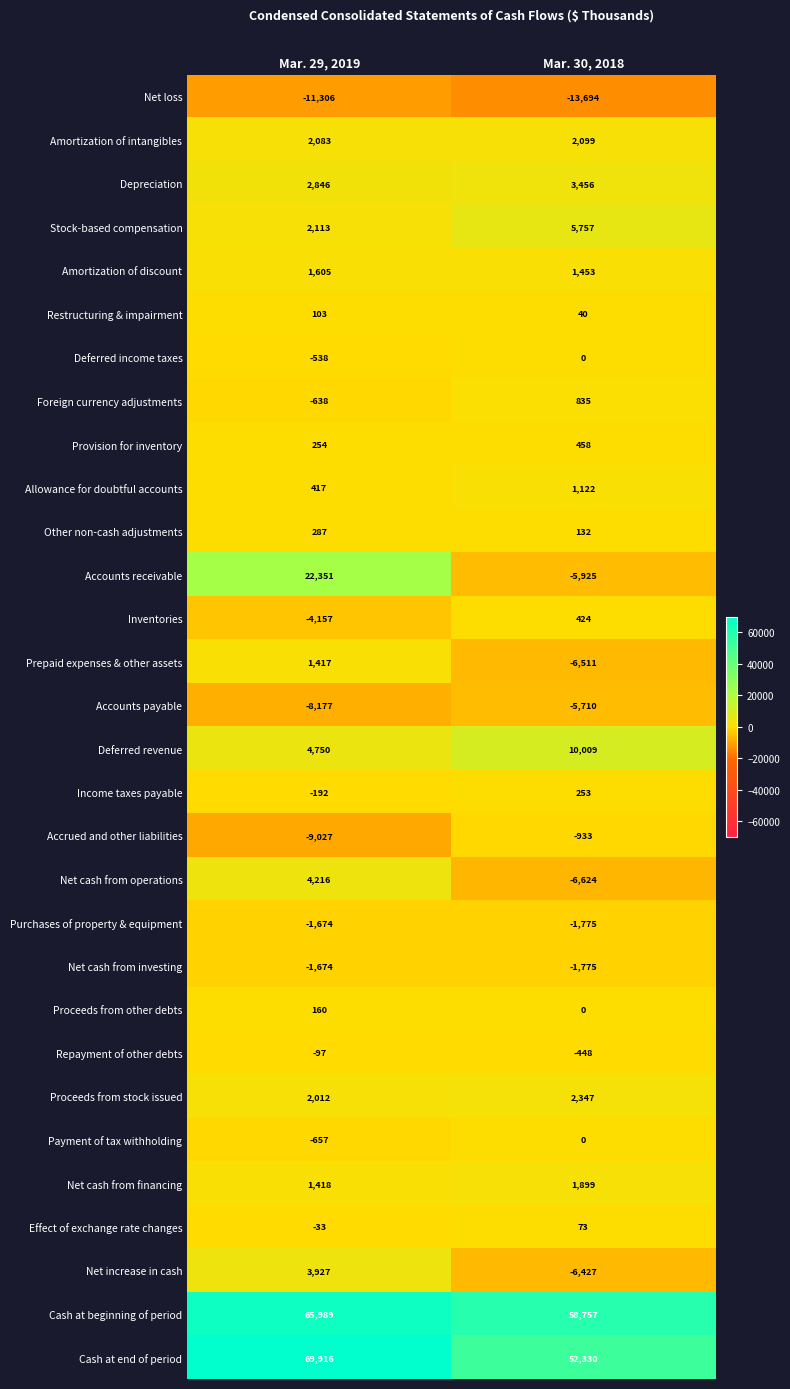

Which category has the highest value across all series?

Mar. 29, 2019